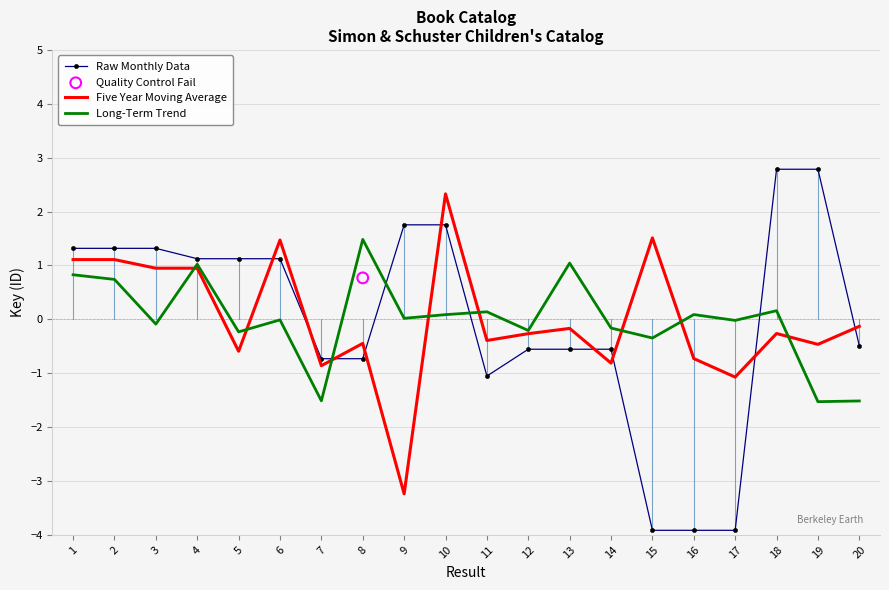

At which category is the sum across all series the highest?

10